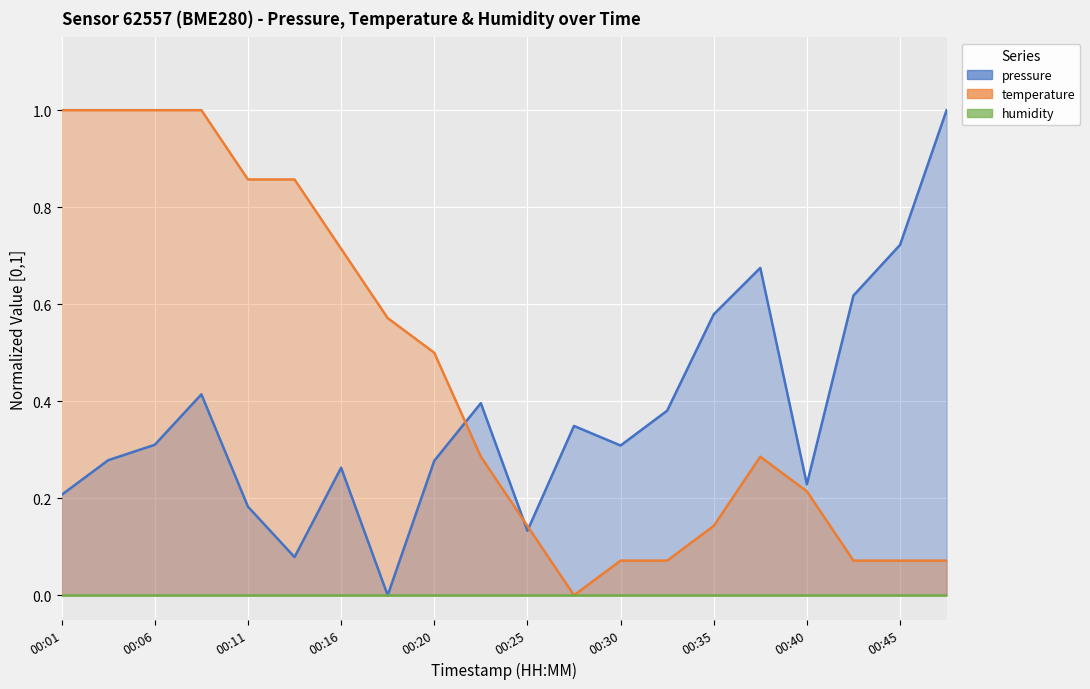

Which series has the largest total across all categories?

temperature